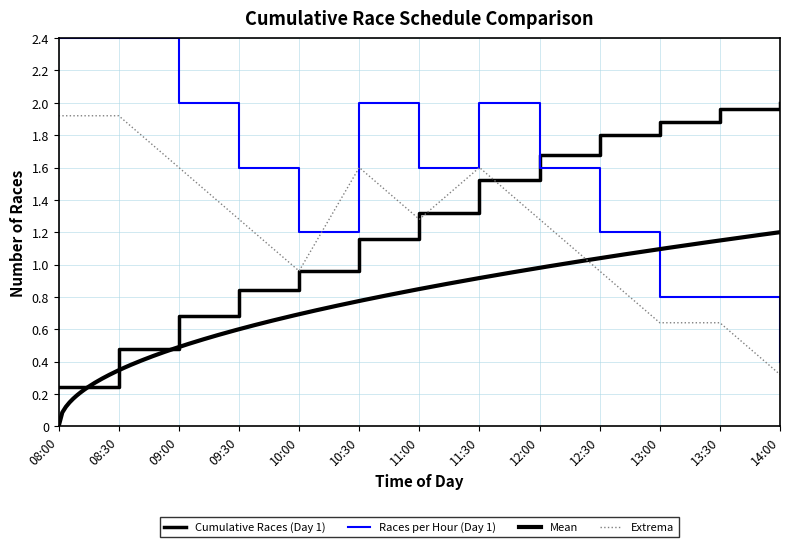

True or false: Cumulative Races (Day 1) has more than 2 interior local peaks.

False